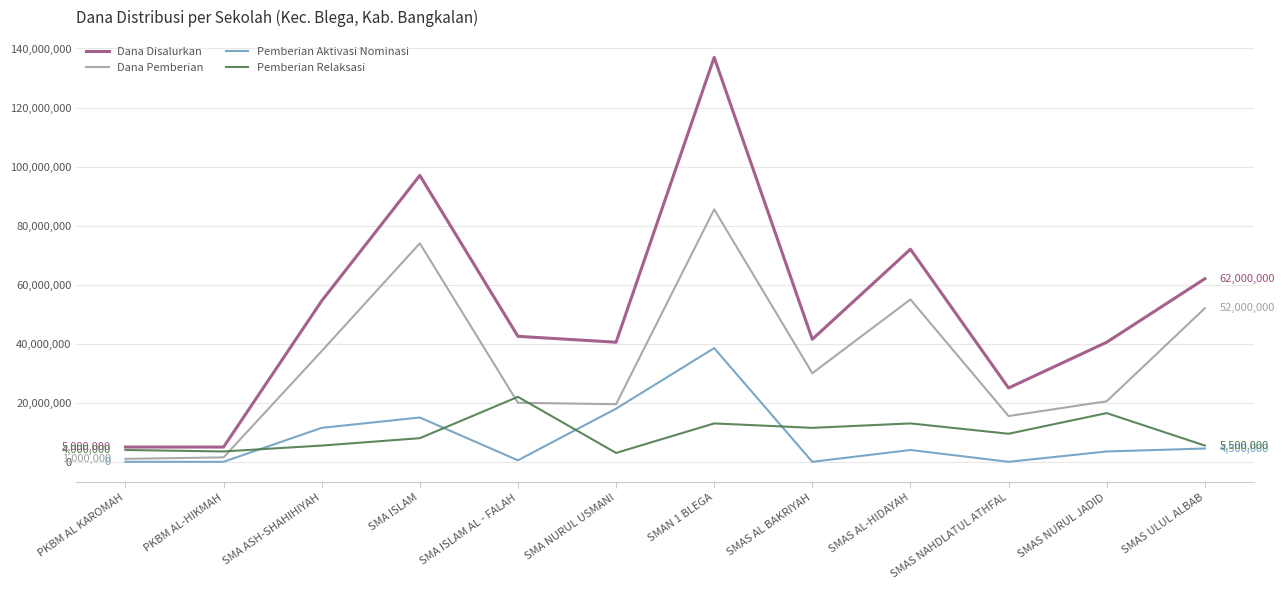

Is this an area chart (filled region under the line)?

No